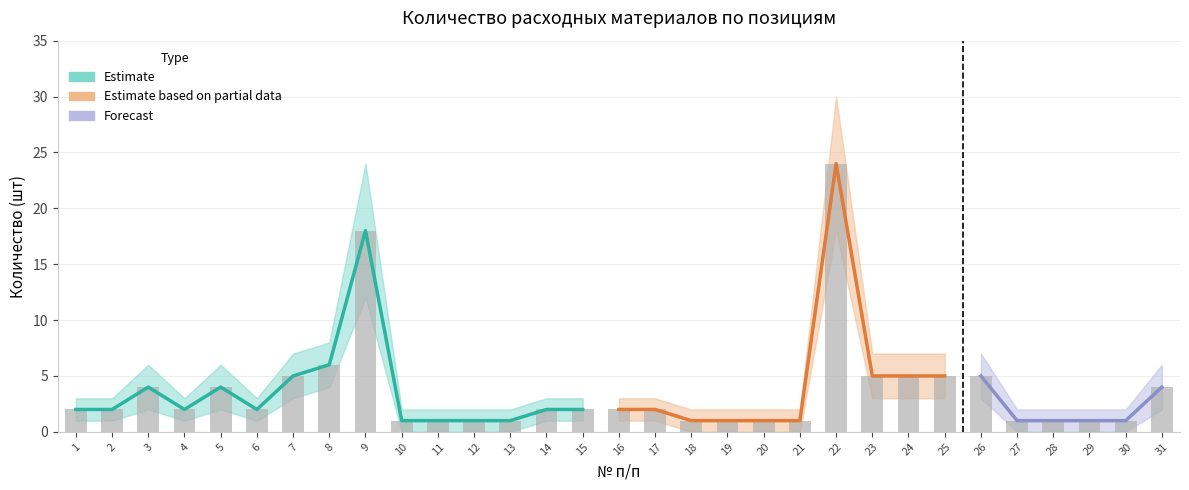

List the labels in order of Upper bound value, smallest first.

10, 11, 12, 13, 18, 19, 20, 21, 27, 28, 29, 30, 1, 2, 4, 6, 14, 15, 16, 17, 3, 5, 31, 7, 23, 24, 25, 26, 8, 9, 22